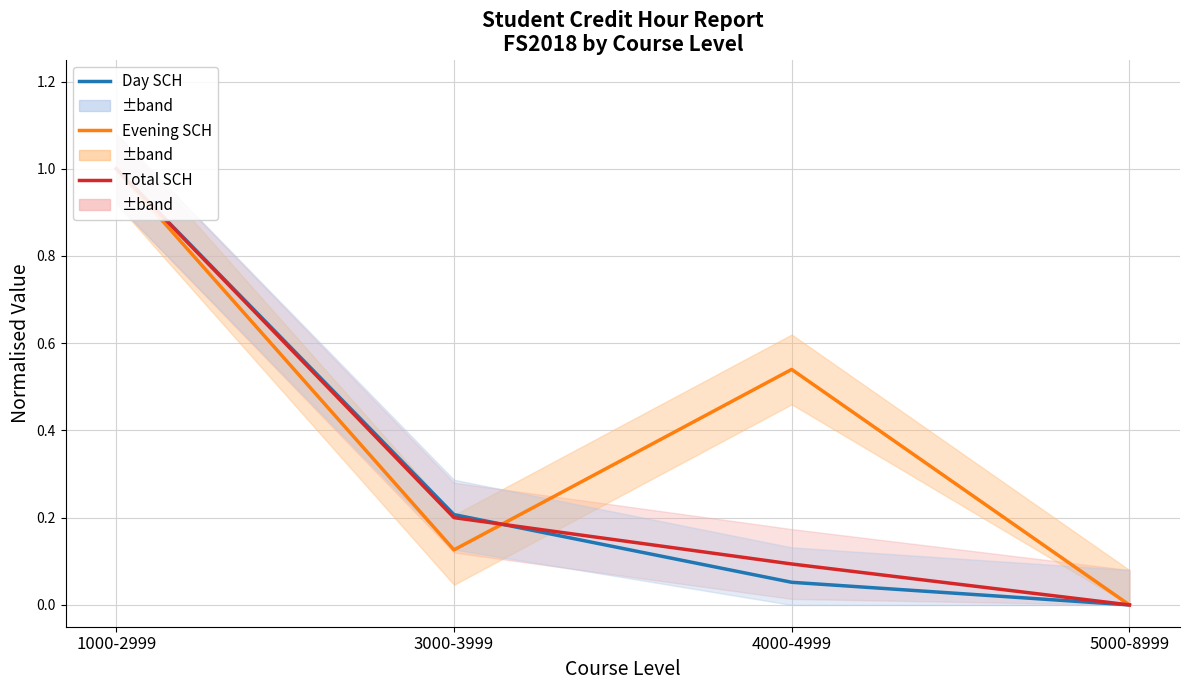

What is the difference between the maximum and minimum values in the Total SCH series?

1.0